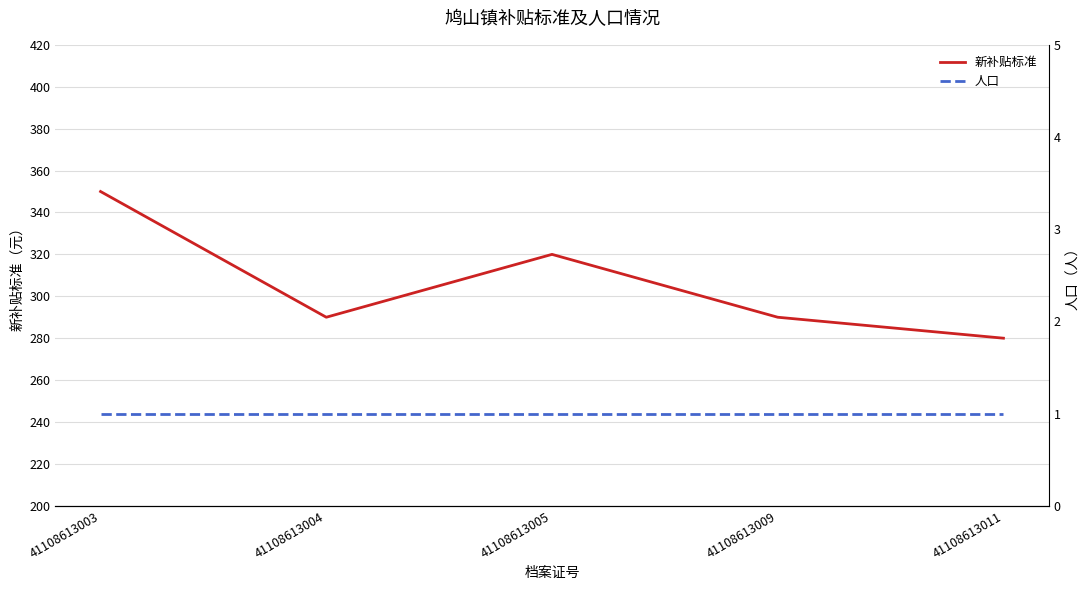

How many lines are shown in the chart?

2